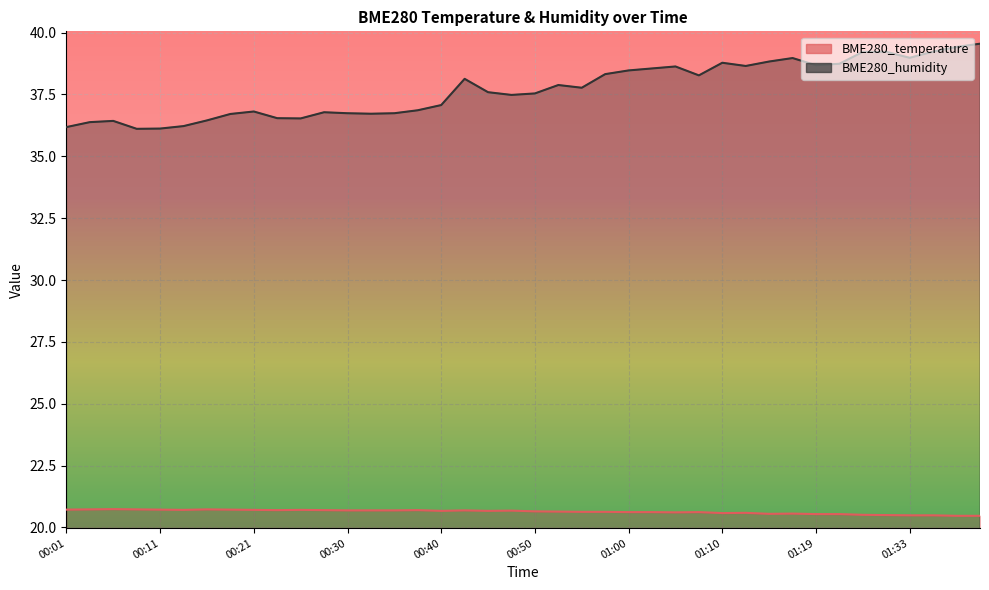

What is the label of the 18th point from the right?

00:55